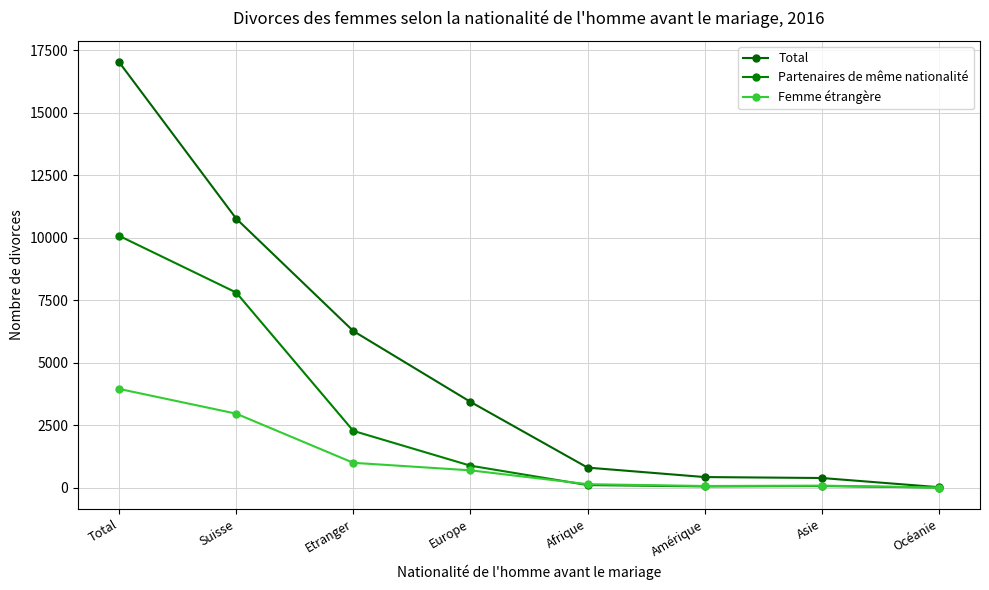

What is the difference between the second highest and second lowest values in the Femme étrangère series?

2895